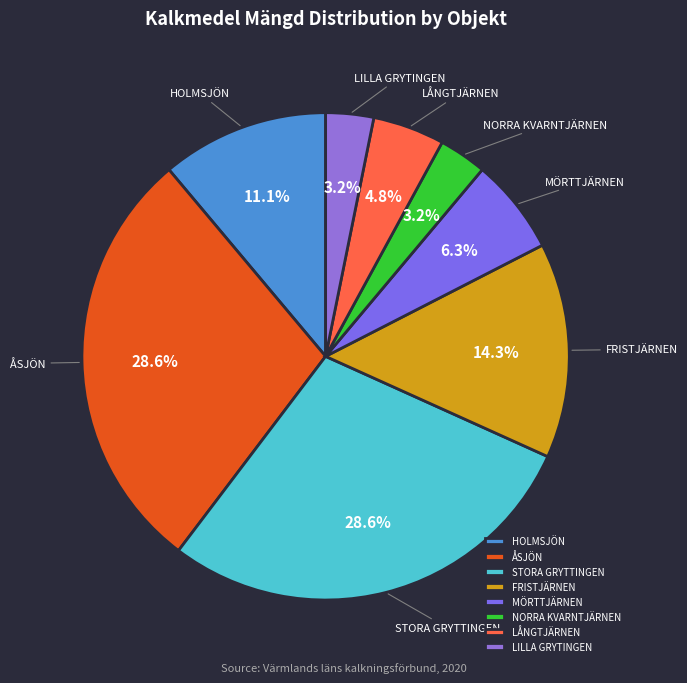

Does any single category account for the majority?

No